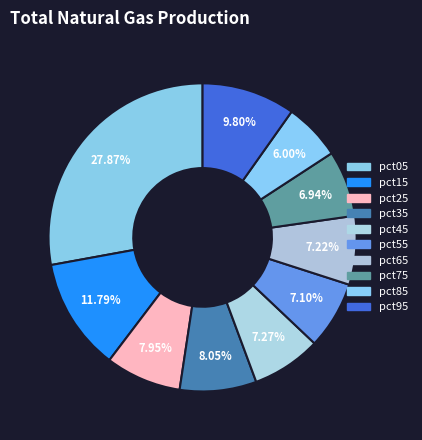

Count the number of slices in the pie.

10